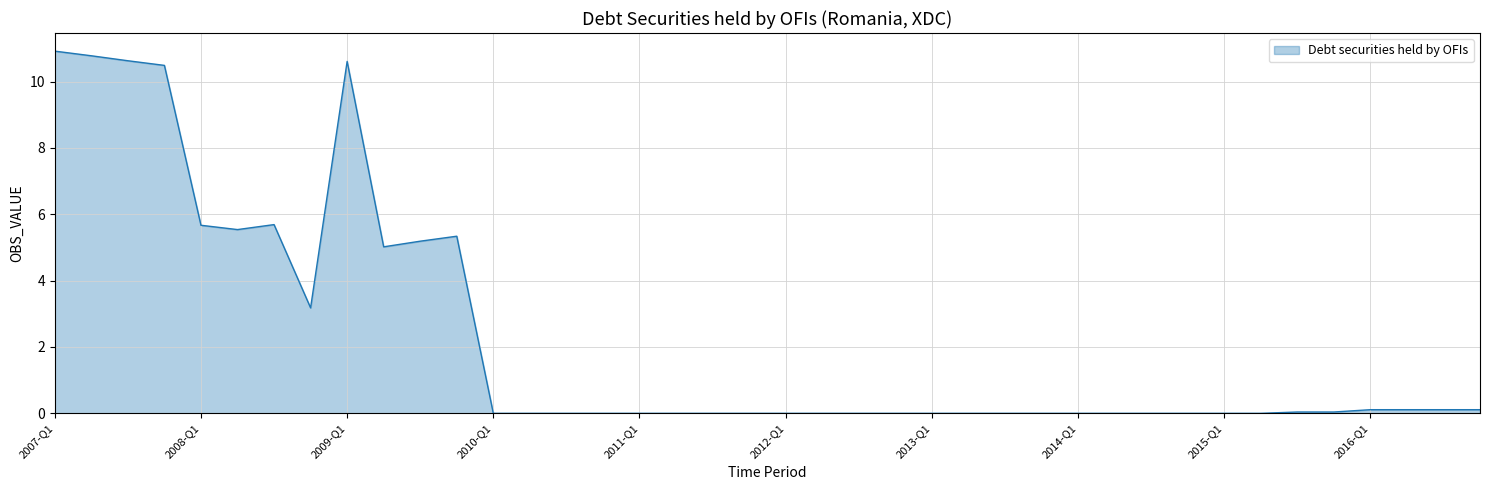

What is the difference between the maximum and minimum values?

10.9